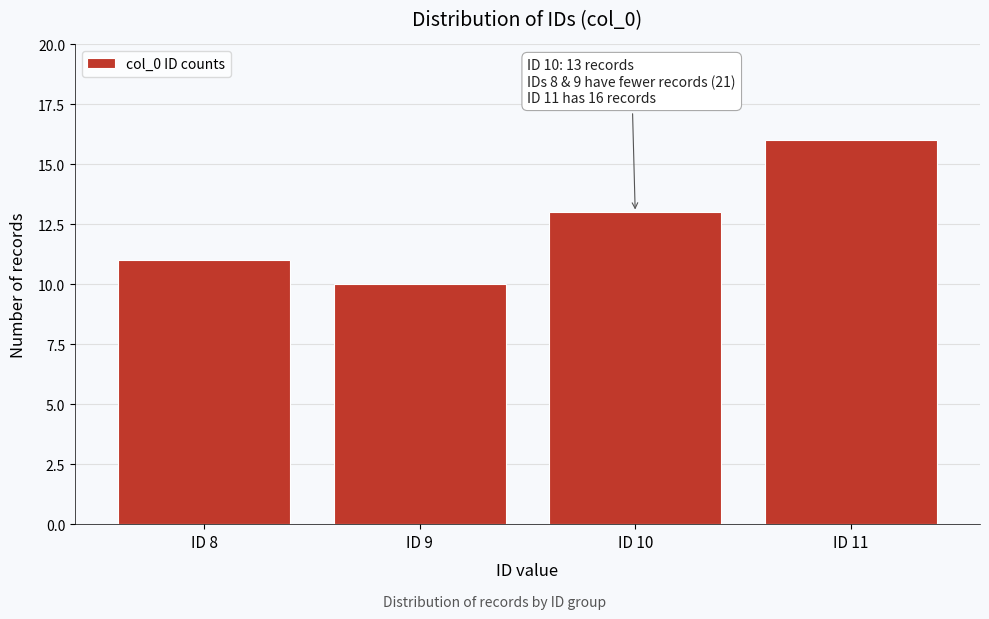

Reading right to left, transcribe all the data shown in this chart.

ID 11=16	ID 10=13	ID 9=10	ID 8=11